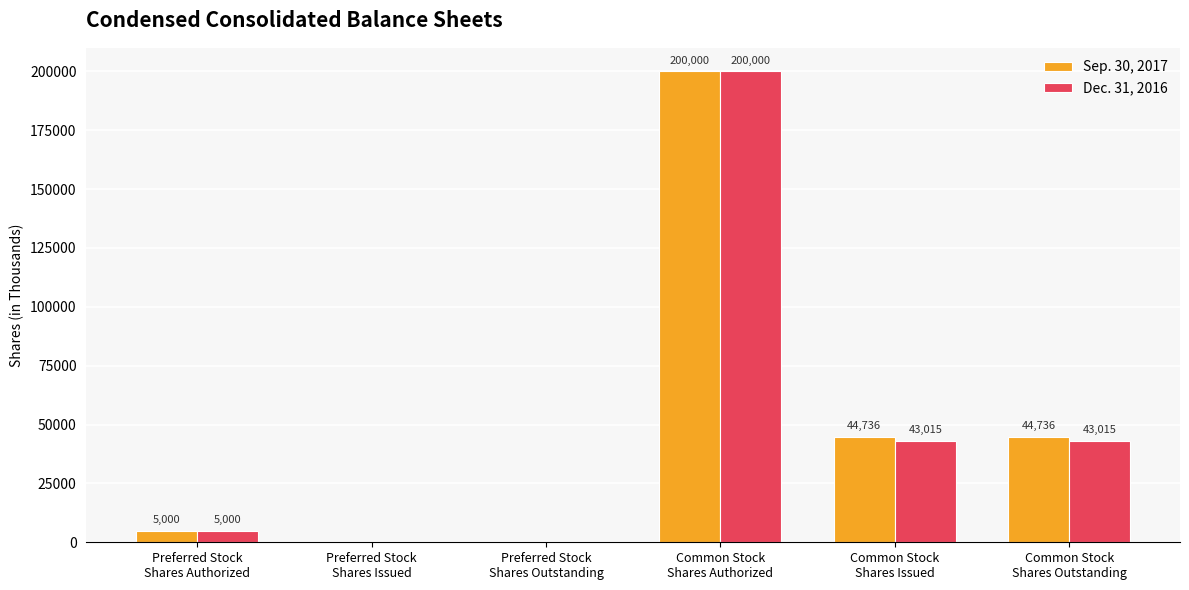

Is it true that Sep. 30, 2017 equals 44736 at Common Stock
Shares Outstanding?

True